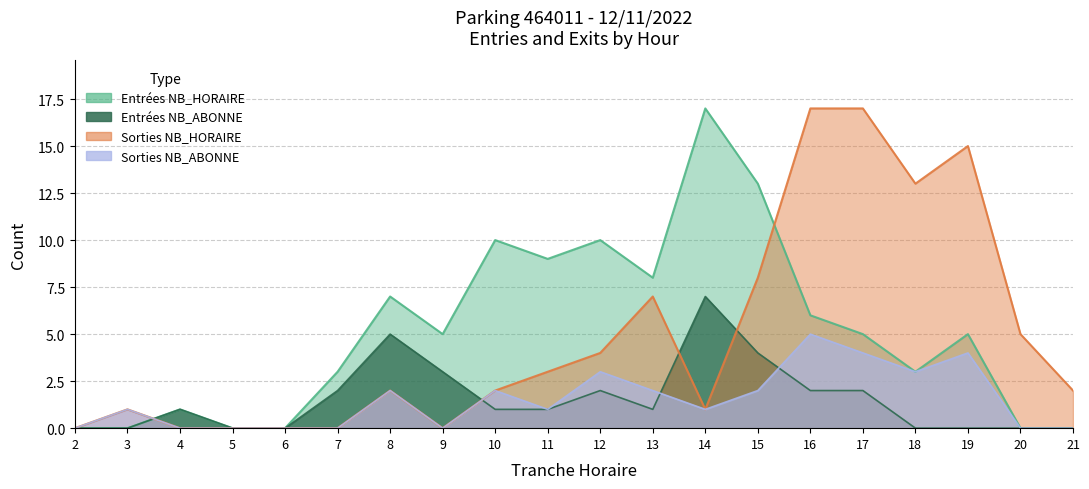

Reading right to left, extract all data points from this chart.

ENTREES_NB_ABONNE: 0	0	0	0	2	2	4	7	1	2	1	1	3	5	2	0	0	1	0	0
SORTIES_NB_HORAIRE: 2	5	15	13	17	17	8	1	7	4	3	2	0	2	0	0	0	0	1	0
SORTIES_NB_ABONNE: 0	0	4	3	4	5	2	1	2	3	1	2	0	2	0	0	0	0	1	0